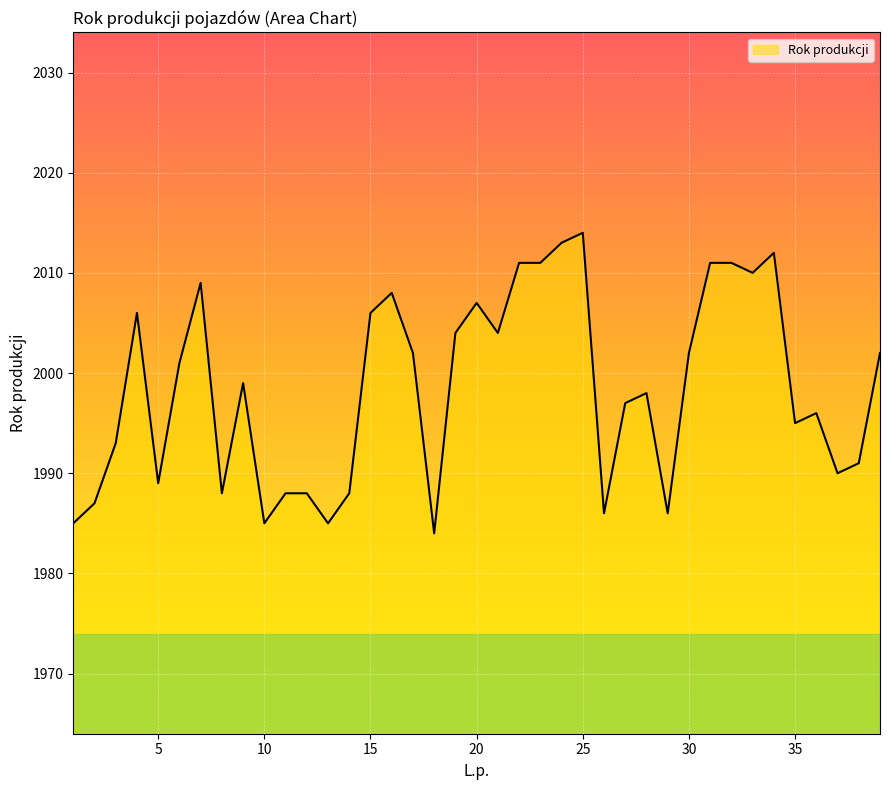

What is the difference between the maximum and minimum values?

30